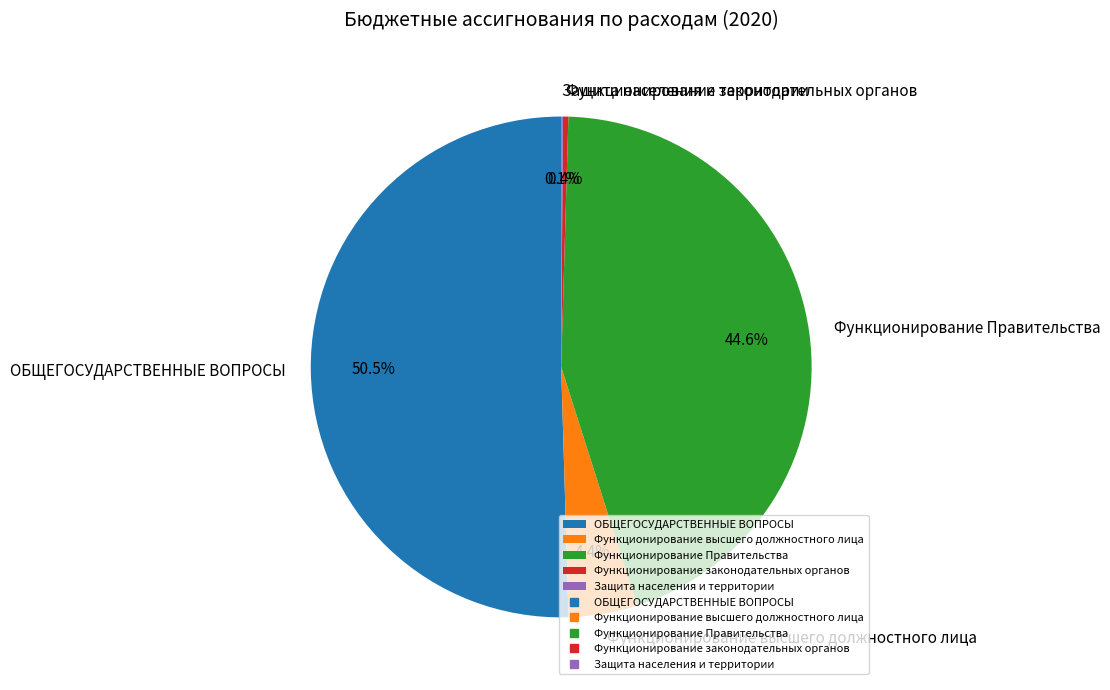

Is it true that Функционирование законодательных органов is 0% of the pie?

True